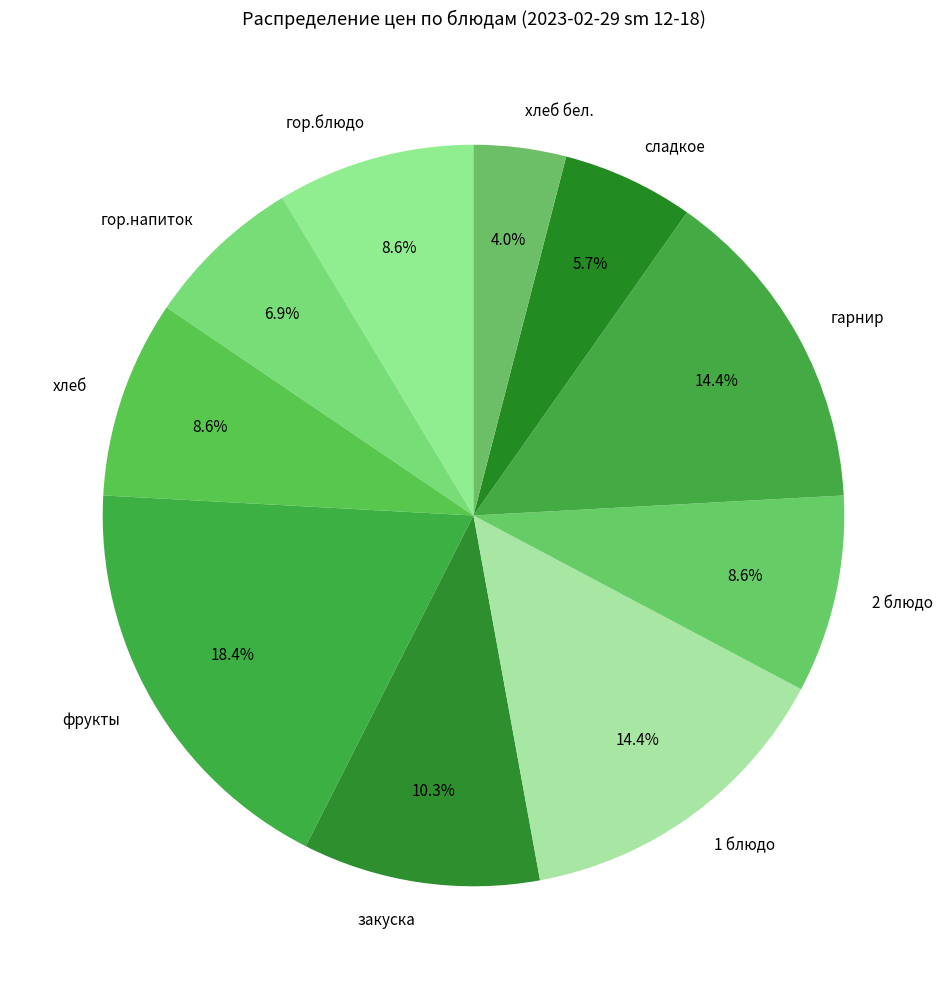

Which category has the biggest portion of the pie?

фрукты